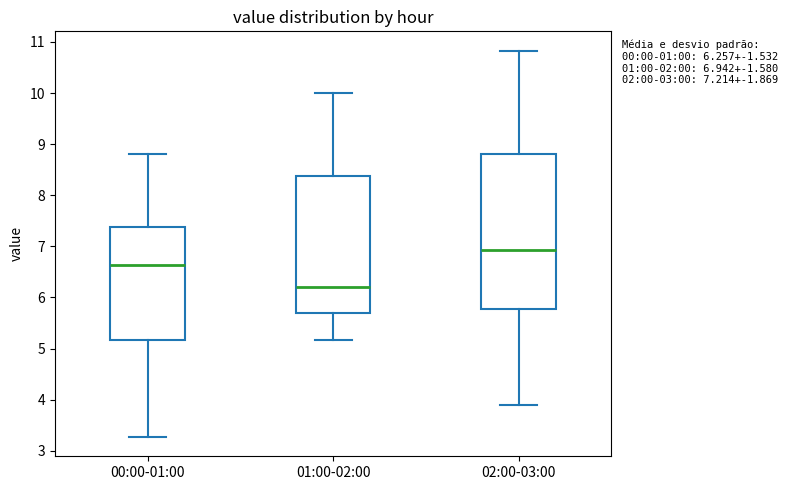

Which box's median line is the highest?

02:00-03:00